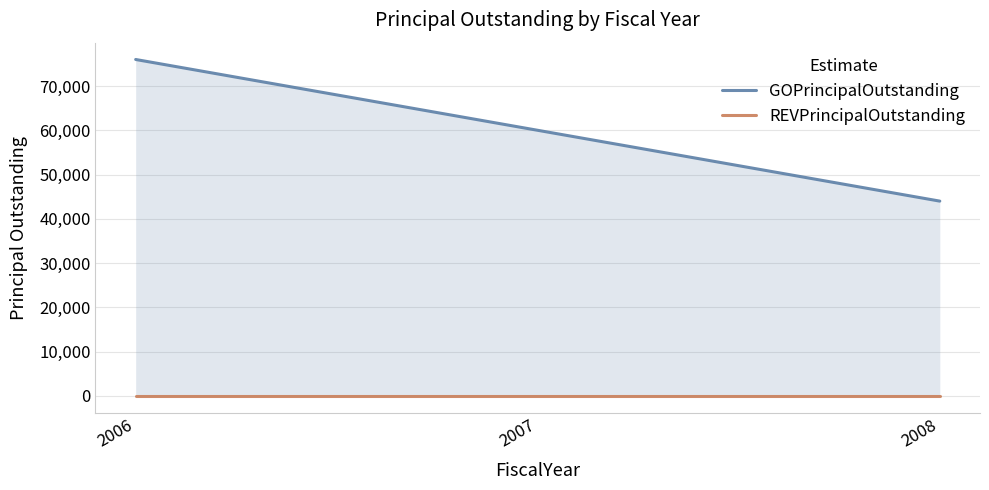

Reading left to right, list all the values displayed in this chart.

GOPrincipalOutstanding: 2006=76000.0	2007=60000.1	2008=44000.1
REVPrincipalOutstanding: 2006=0.0	2007=0.0	2008=0.0